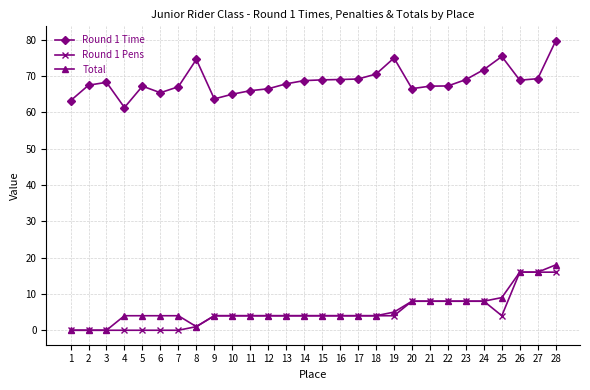

What is the total value across all series at 13?

75.9